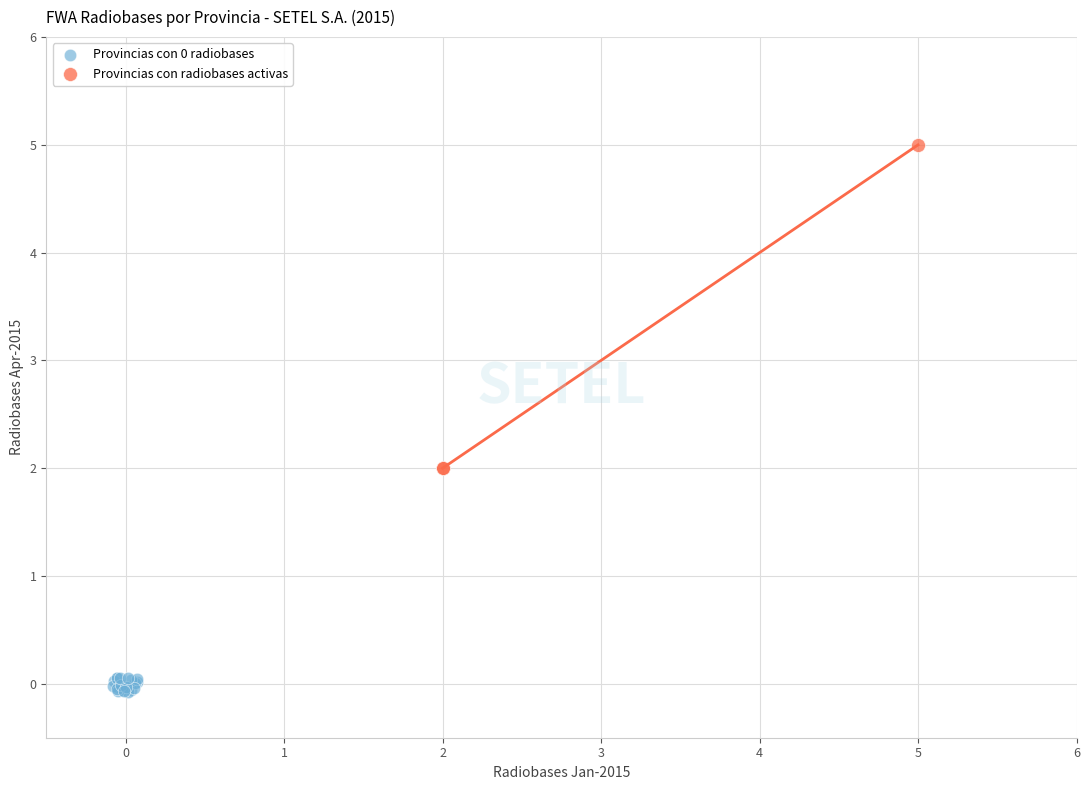

Which series contains the highest Y value?

Provincias con radiobases activas